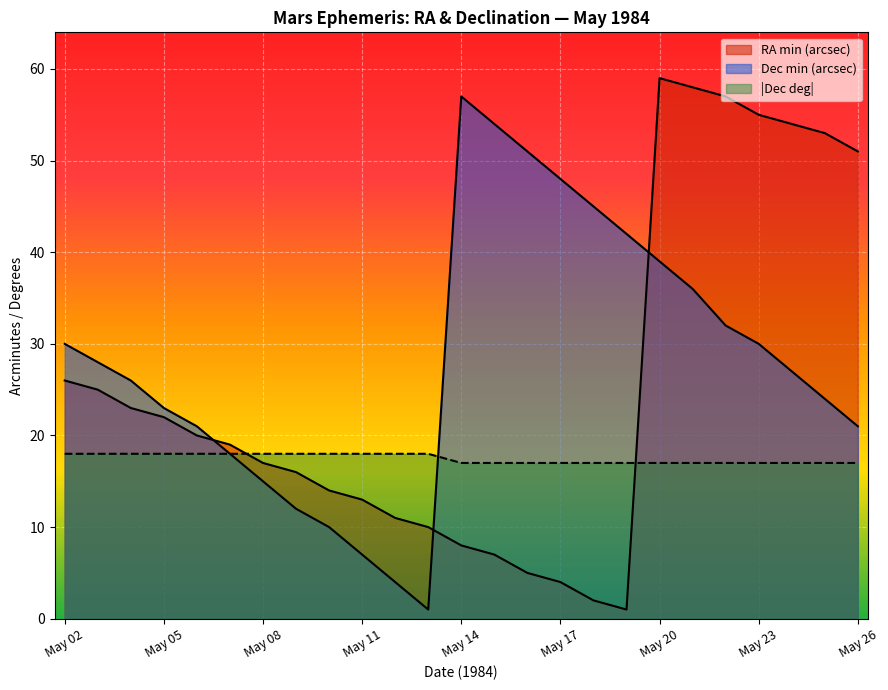

At May 06, list the series in order from smallest to largest.

Dec deg, RA min, Dec min